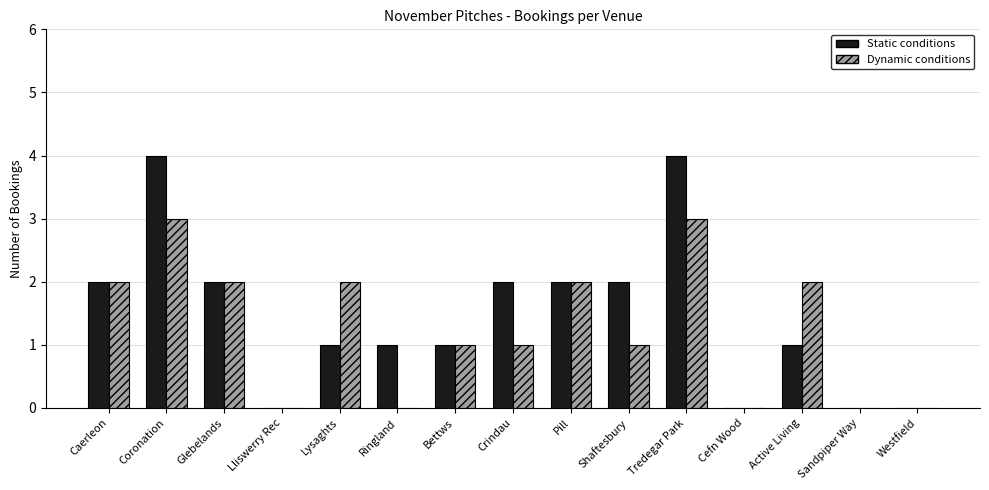

The Static conditions series shows 0 at Sandpiper Way. True or false?

True